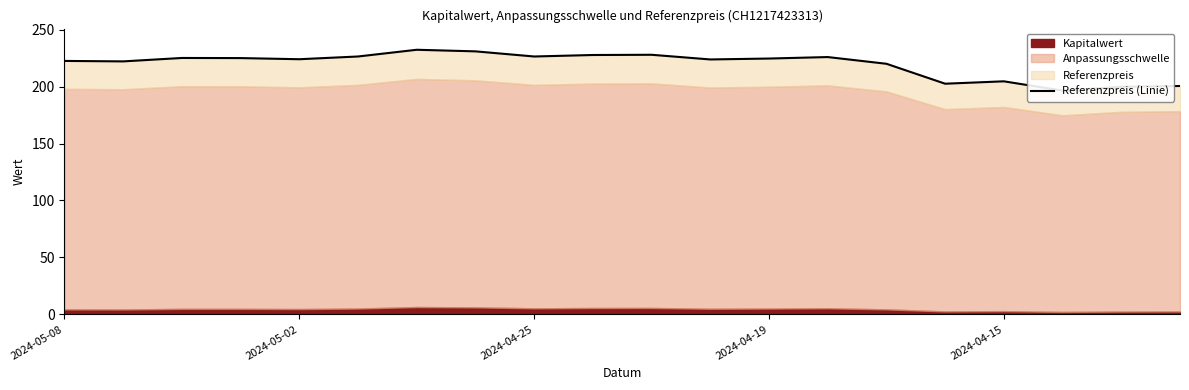

What is the difference between the second highest and second lowest values?

31.1